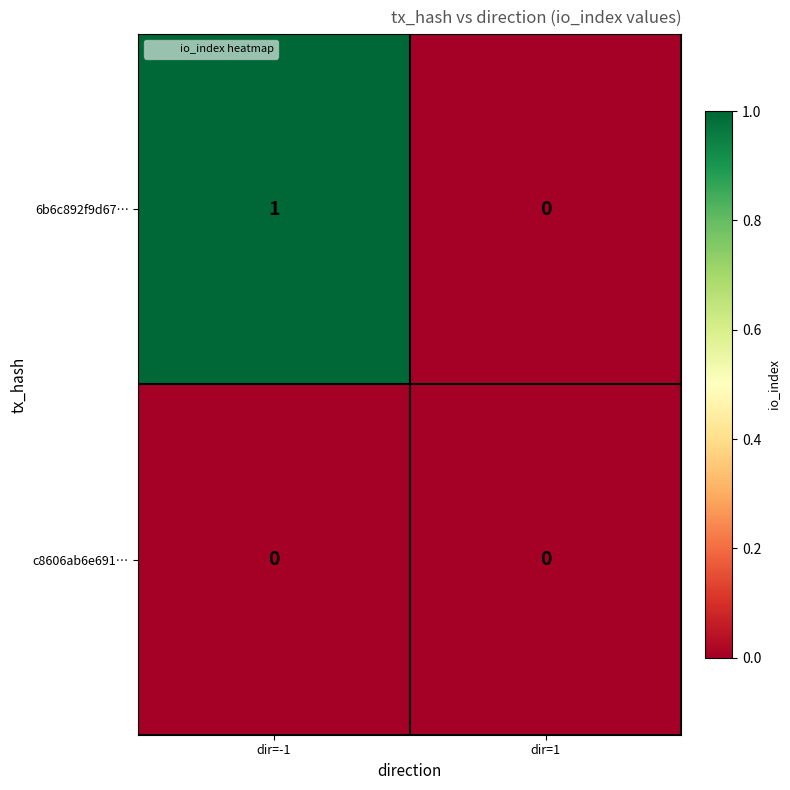

Which series has the widest spread of values?

6b6c892f9d67…